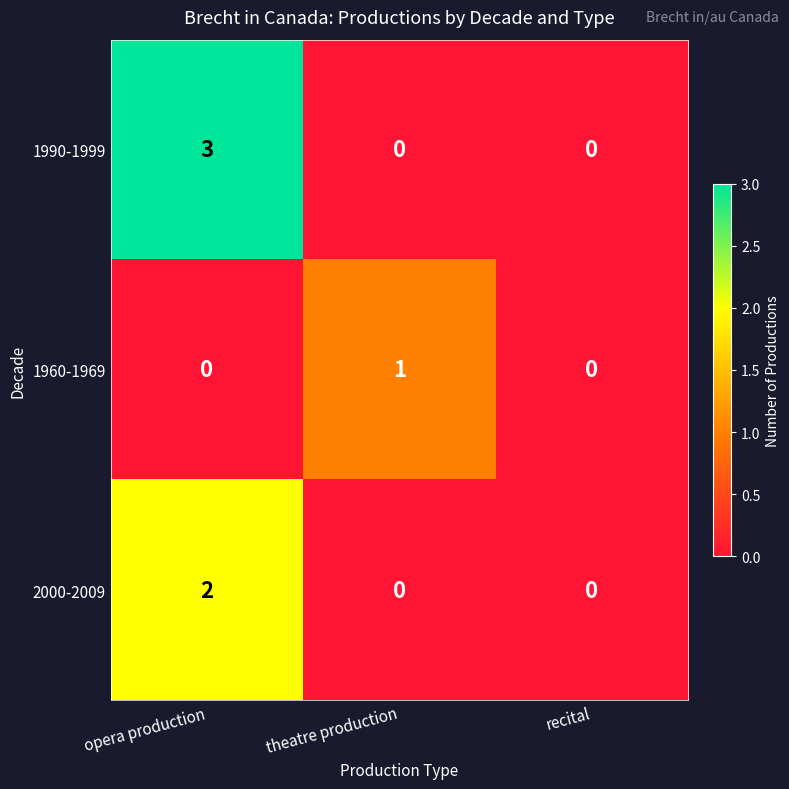

At which category is the sum across all series the highest?

opera production